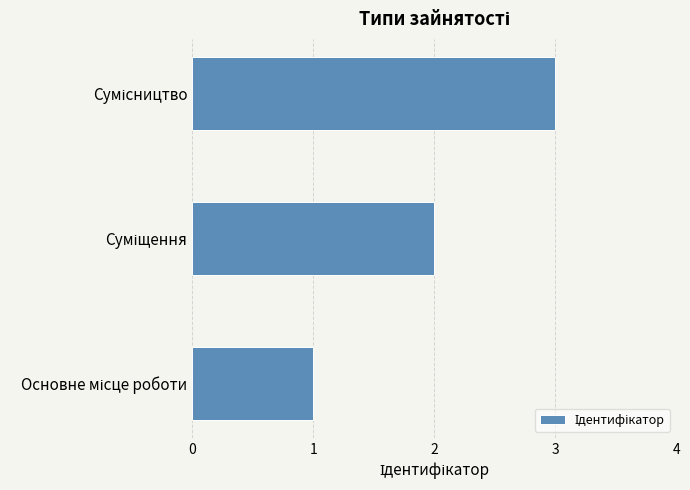

What is the sum of all values?

6